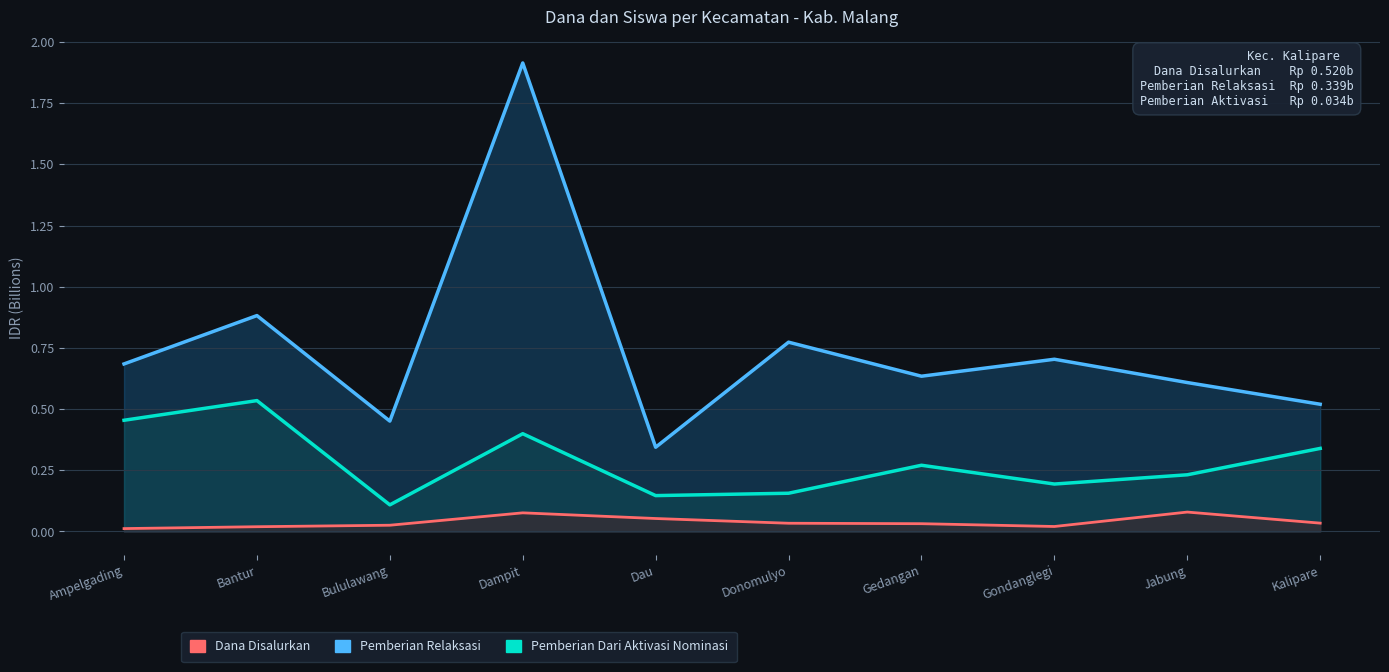

Is the value of Pemberian Dari Aktivasi Nominasi at Kalipare greater than the value of Pemberian Relaksasi at Bululawang?

No